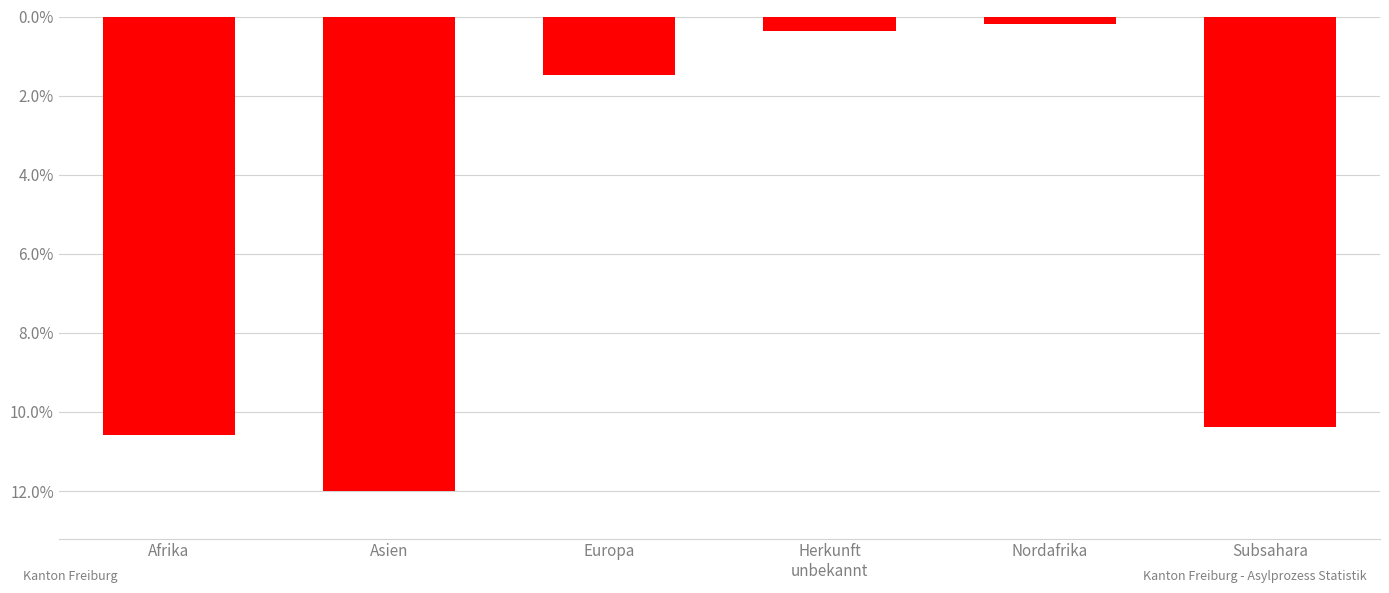

Which has a higher value, Afrika or Herkunft
unbekannt?

Herkunft
unbekannt